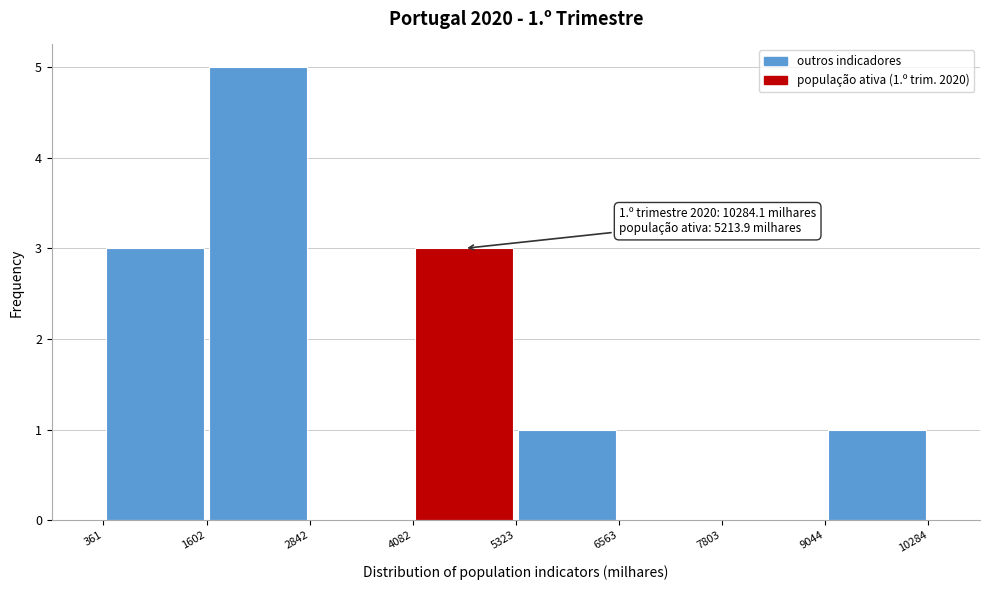

Which range on the x-axis has the tallest bar?

1602 to 2842